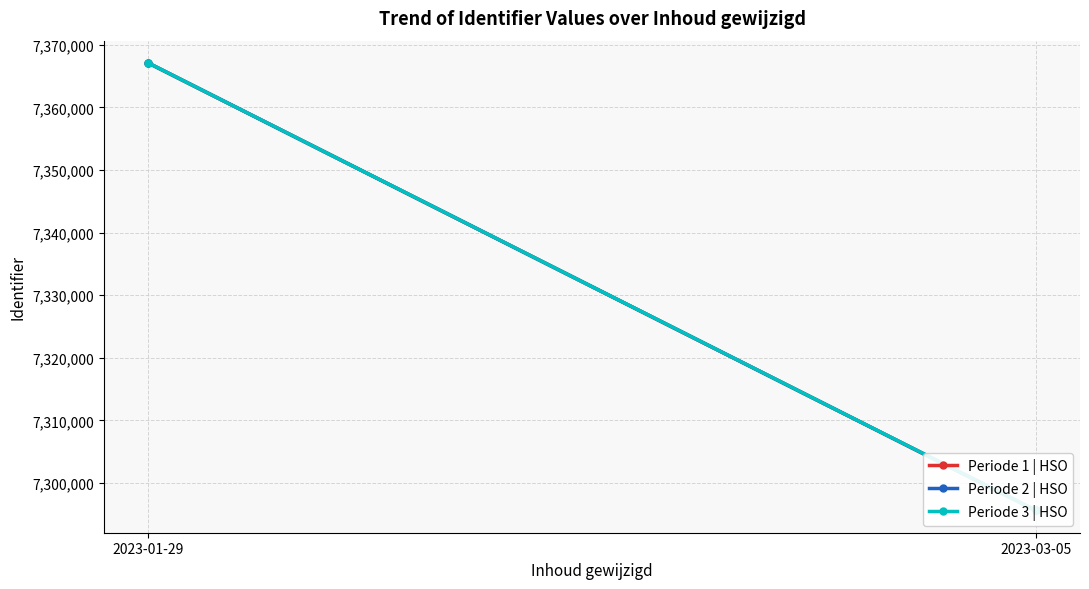

Rank the series at 2023-03-05 from highest to lowest value.

Periode 3 | HSO, Periode 2 | HSO, Periode 1 | HSO